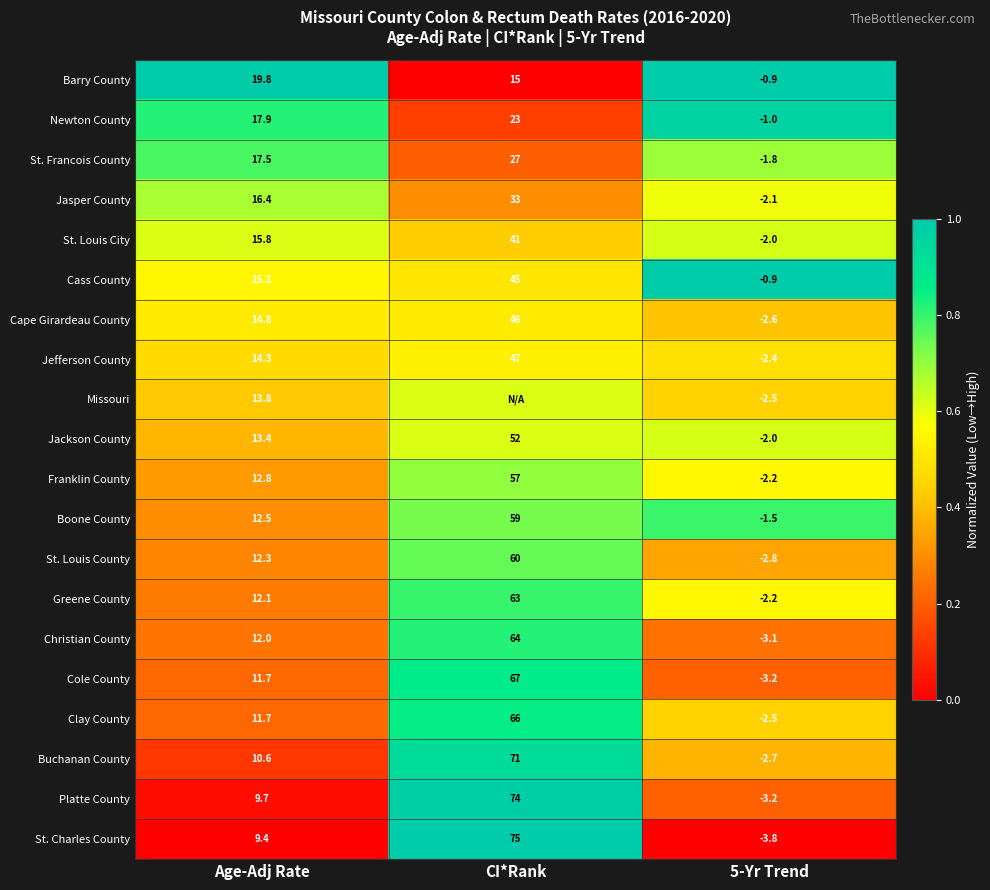

At which label does Cass County first exceed 15?

Age-Adj Rate